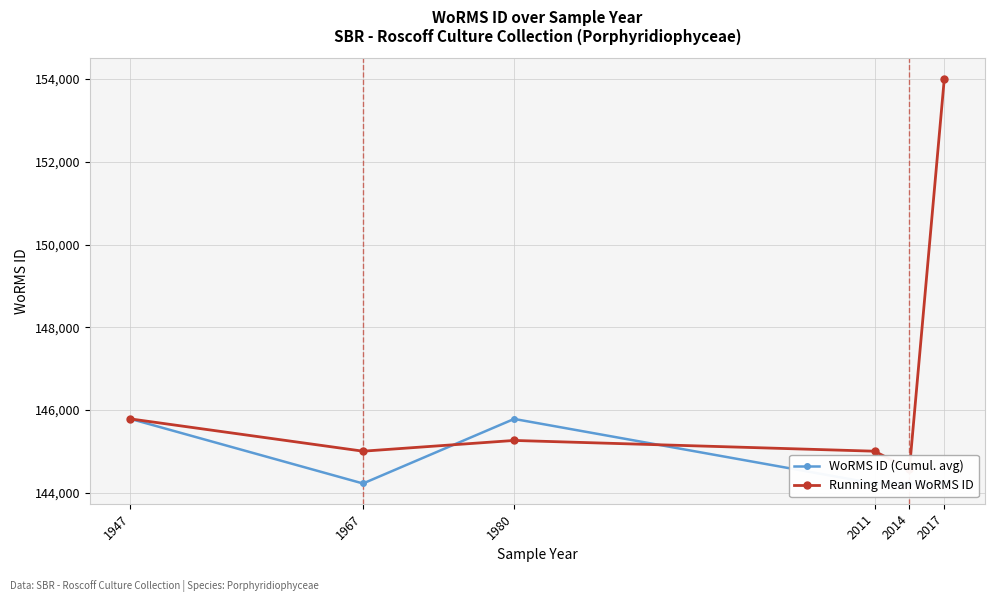

Reading left to right, list all the values displayed in this chart.

WoRMS ID (Cumul. avg): 1947=145788.0	1967=144227.0	1980=145787.0	2011=144227.0	2014=144227.0	2017=144227.0
Running Mean WoRMS ID: 1947=145788.0	1967=145007.5	1980=145267.3	2011=145007.2	2014=144573.8	2017=154013.2